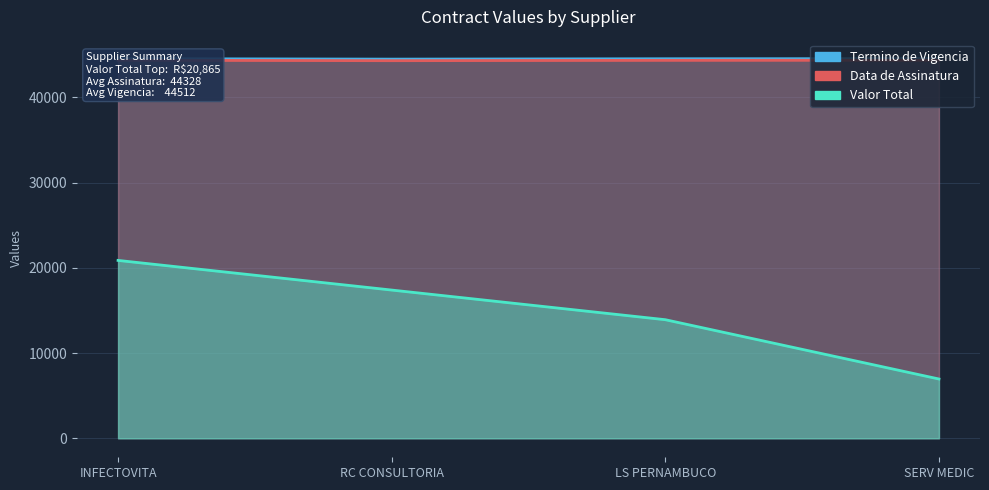

What is the difference between the maximum and minimum values in the Termino de Vigencia series?

56.0